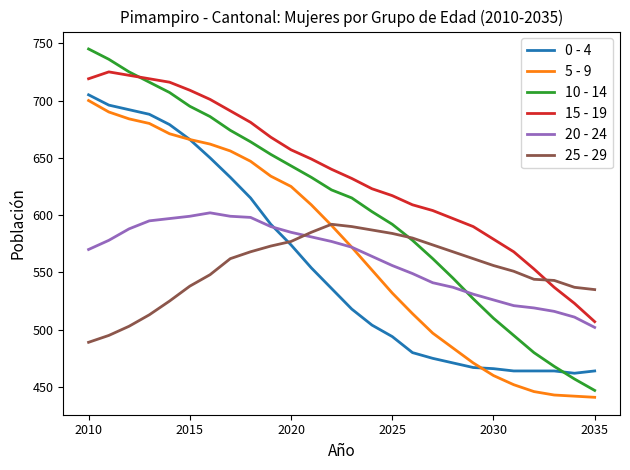

What is the minimum value for 10 - 14?

447